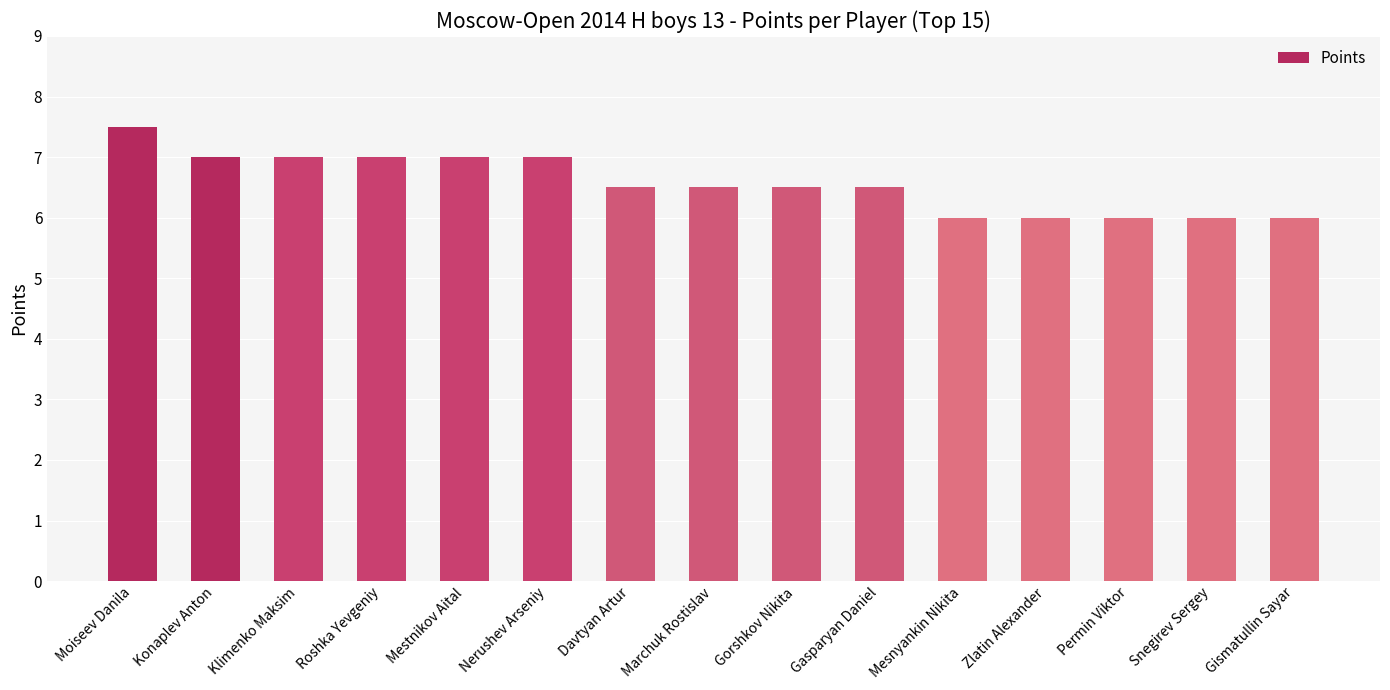

What is the difference between the maximum and second lowest values?

1.5